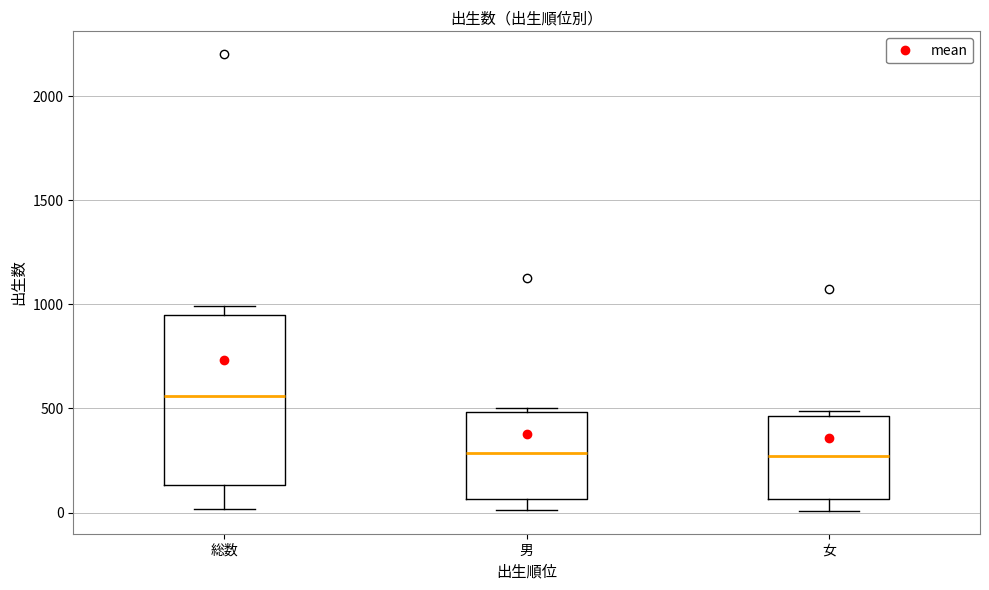

Where does the median line of the box for 女 sit on the y-axis? The values are not printed on the chart, so give them approximately, as read against the axis.

250